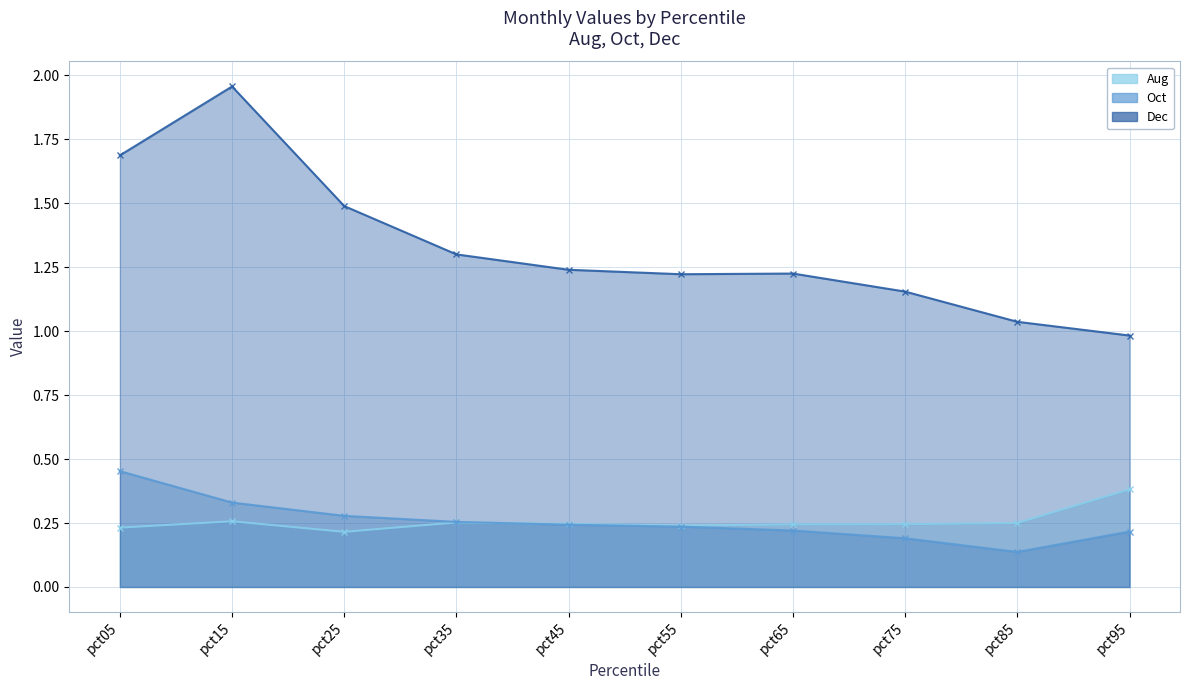

What is the value of the Oct point at the 1st from the left?

0.5